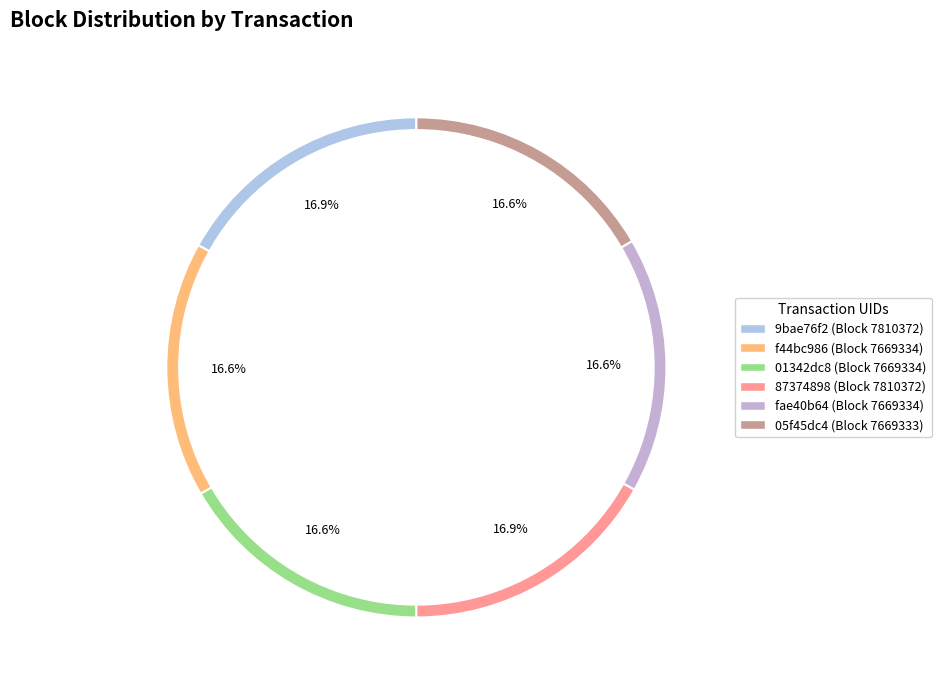

What is the change in value from 9bae76f2-8a12-11ea-8251-be118dd167aa to 05f45dc4-789d-11ea-b0d1-3e55b235acbe?

-141039